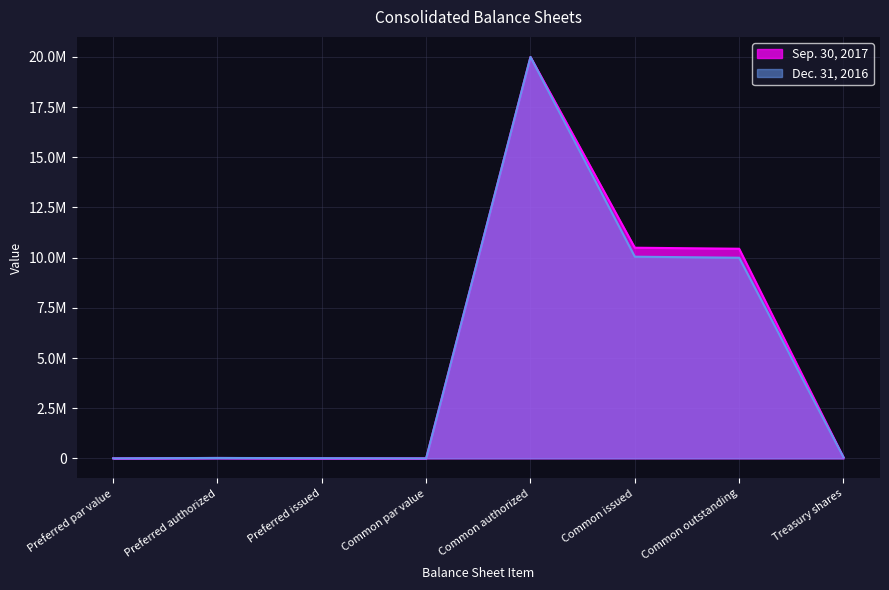

At which label does Dec. 31, 2016 reach its peak?

Common authorized